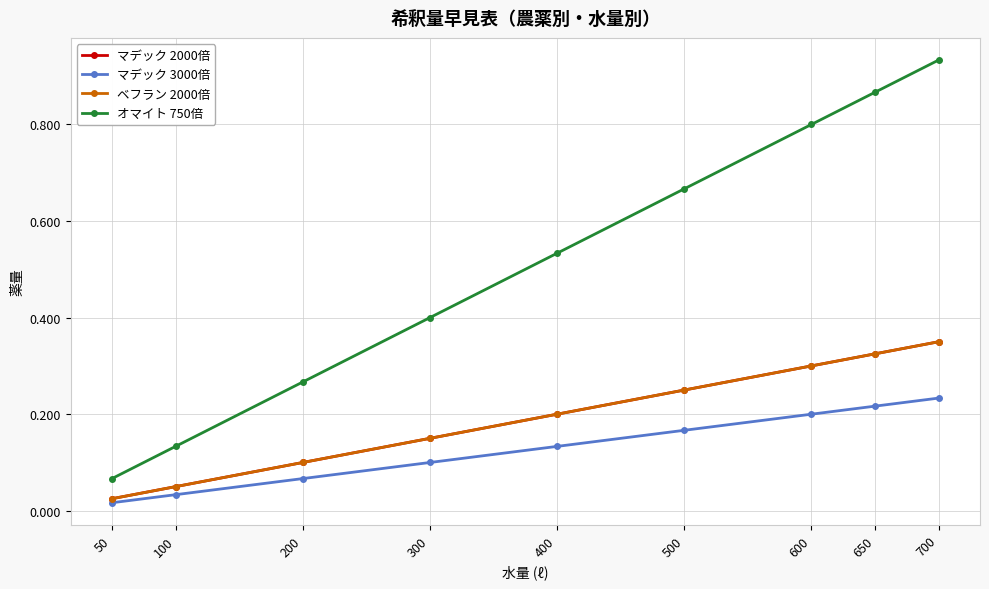

True or false: マデック 2000倍 and ベフラン 2000倍 cross at least once.

False